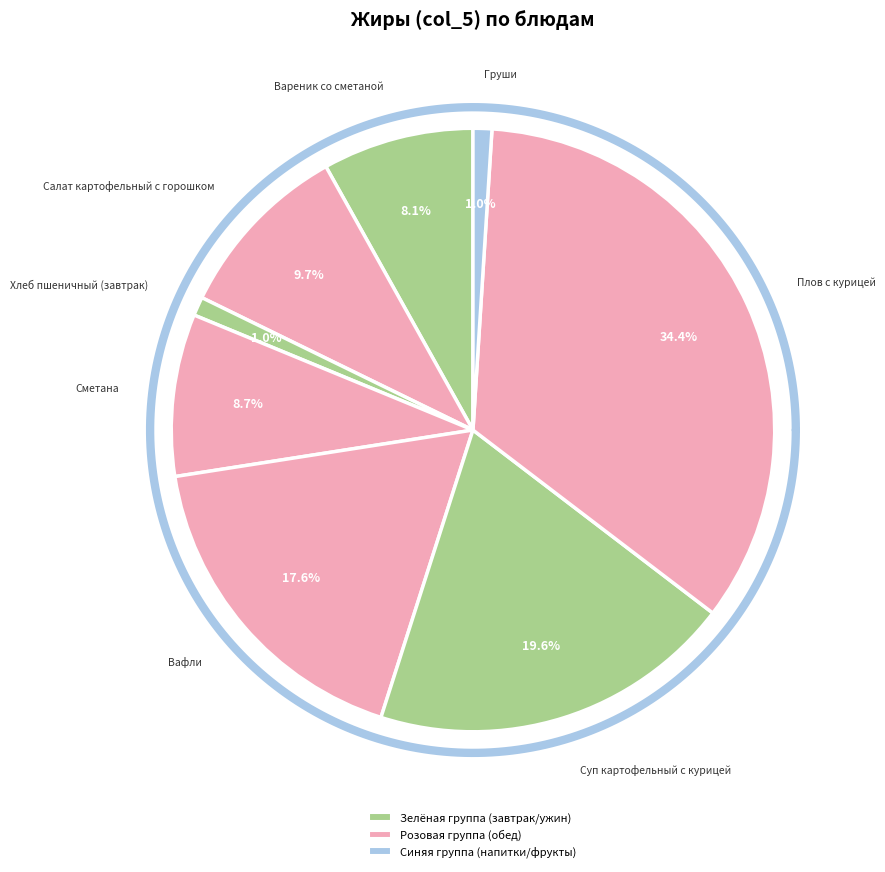

To the nearest percent, what is the combined percentage of Плов с курицей and Салат картофельный с горошком?

44%